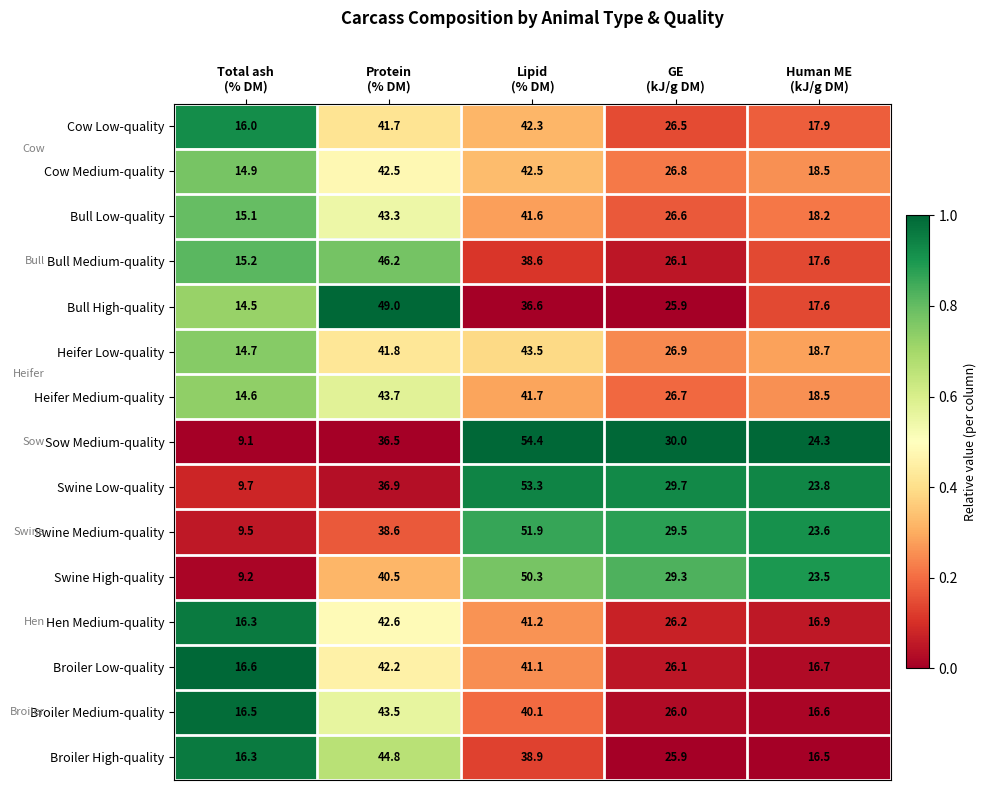

What is the maximum value shown in the chart?

54.4